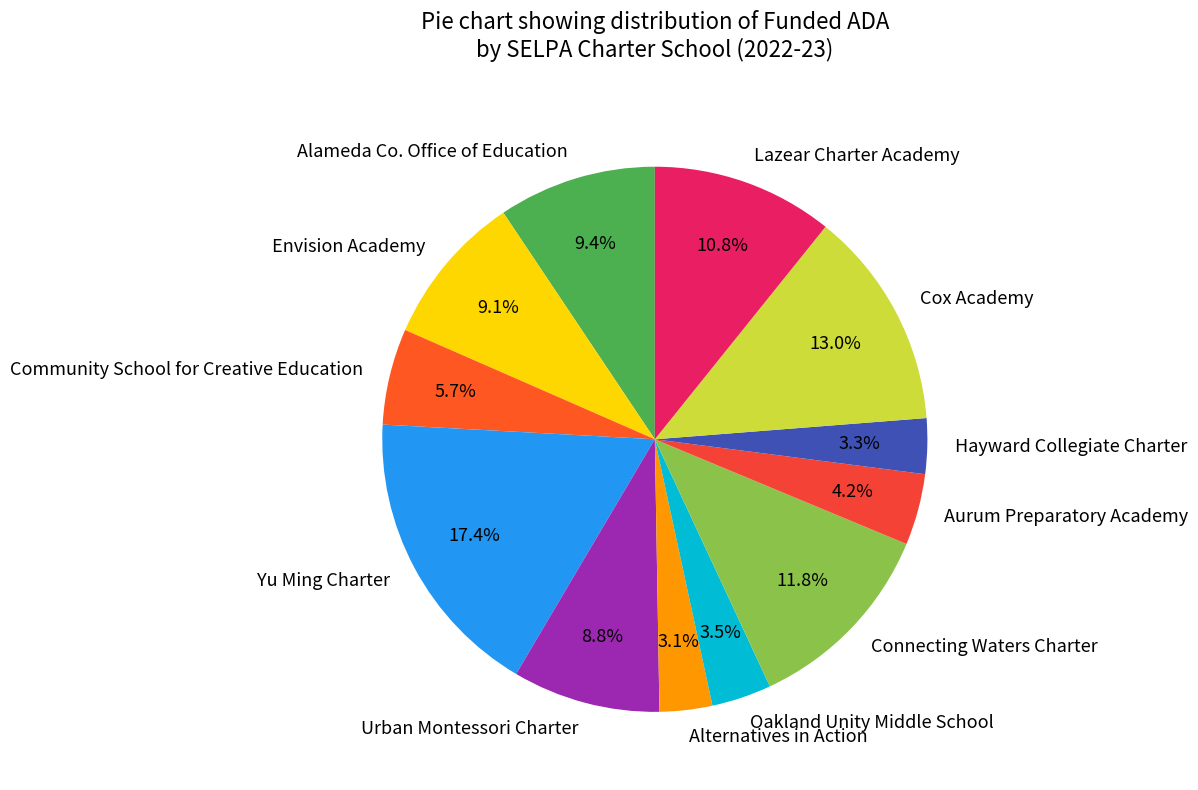

To the nearest percent, what is the average slice percentage?

8%